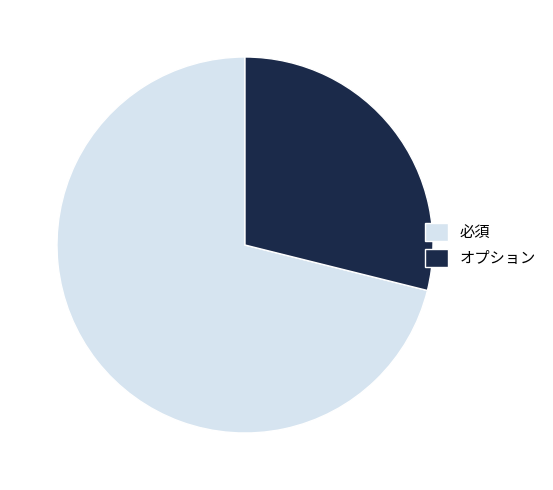

Does any single category account for the majority?

Yes